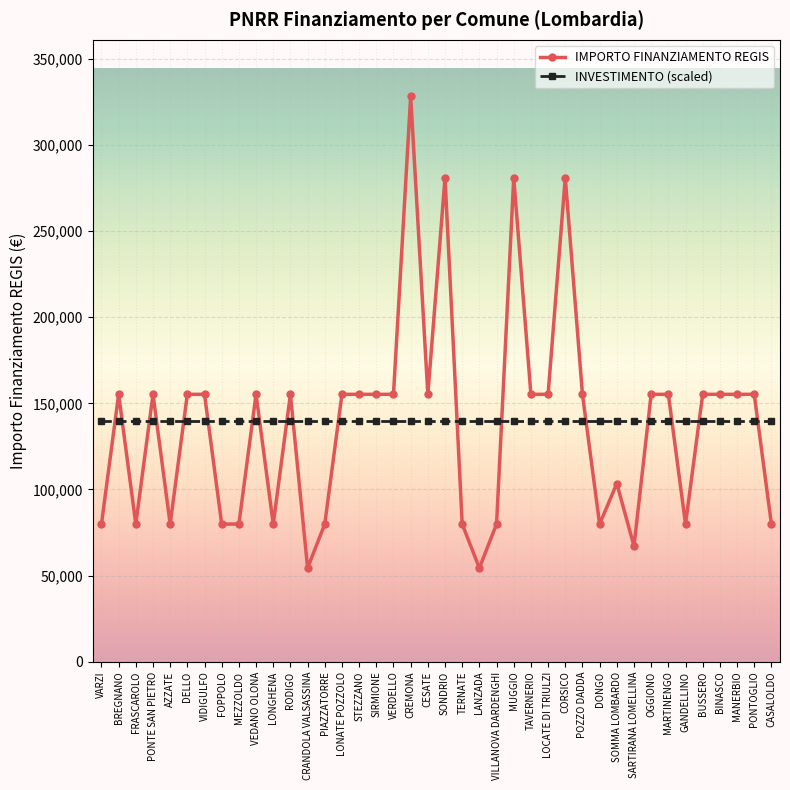

How many series are shown in this chart?

2